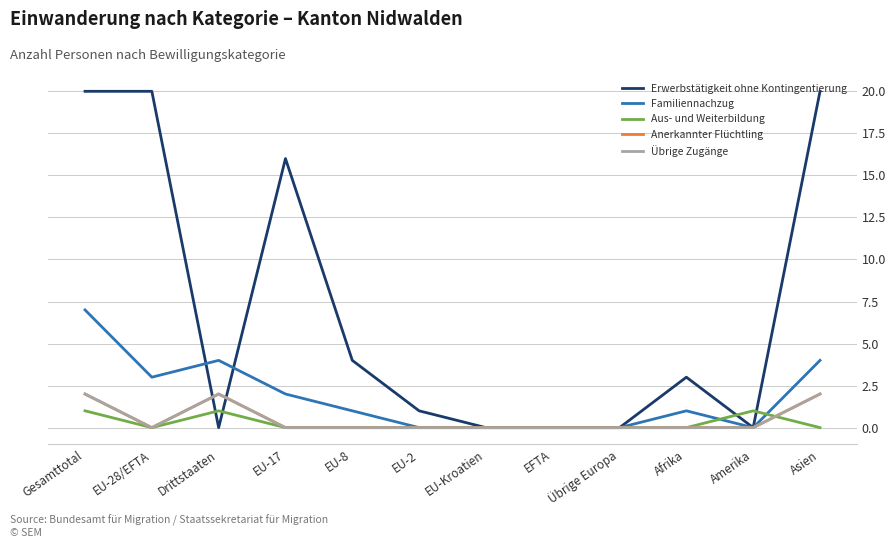

Is the value of Familiennachzug at EFTA greater than the value of Erwerbstätigkeit ohne Kontingentierung at Afrika?

No